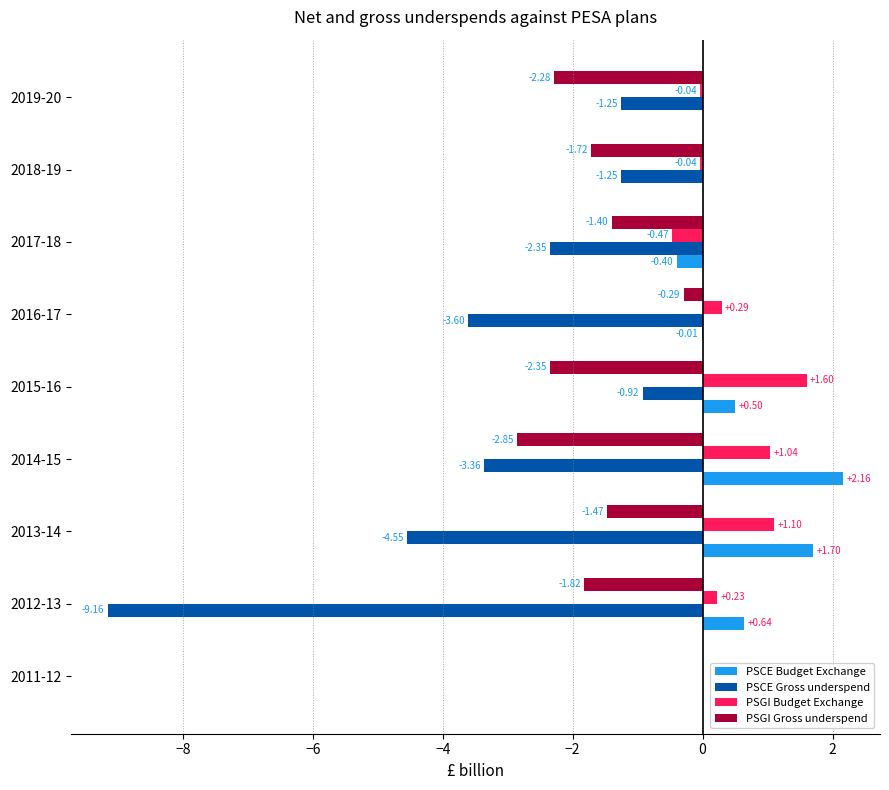

What is the sum of the PSGI Budget Exchange values at 2014-15 and 2016-17?

1.3